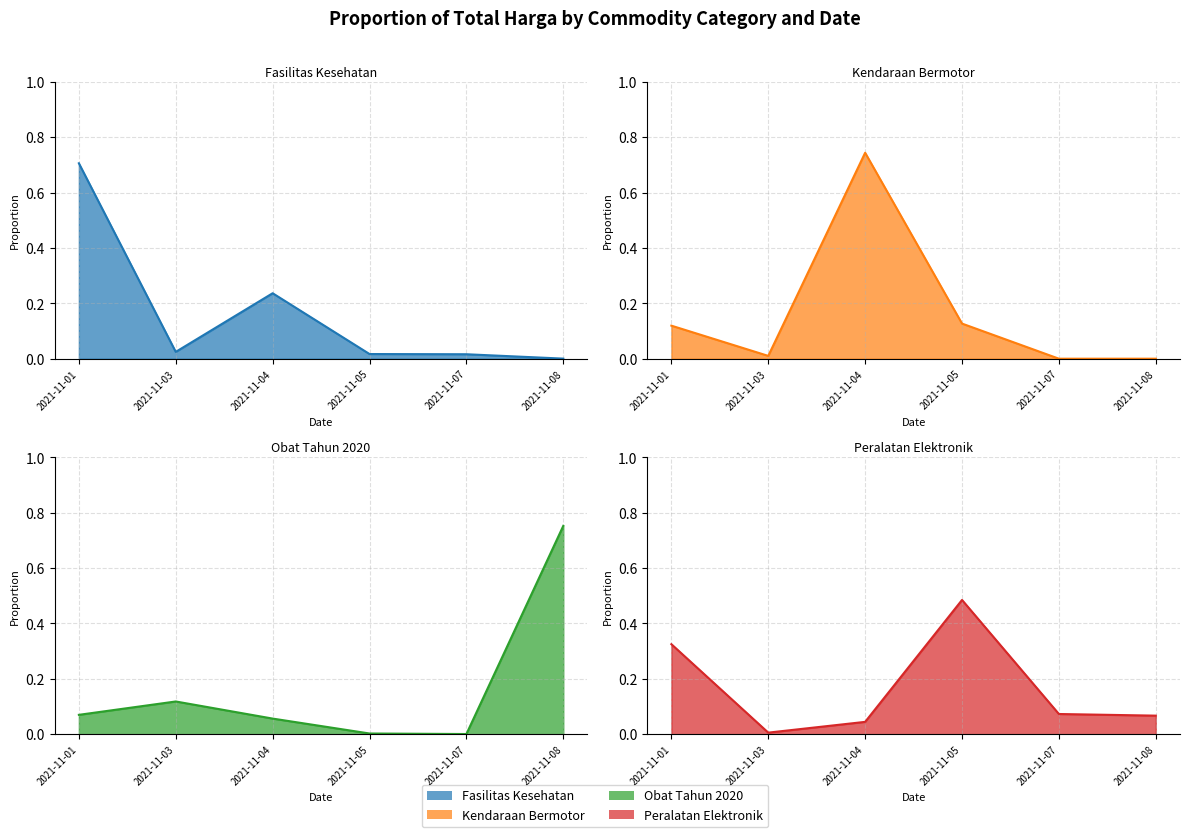

How many lines are shown in the chart?

4